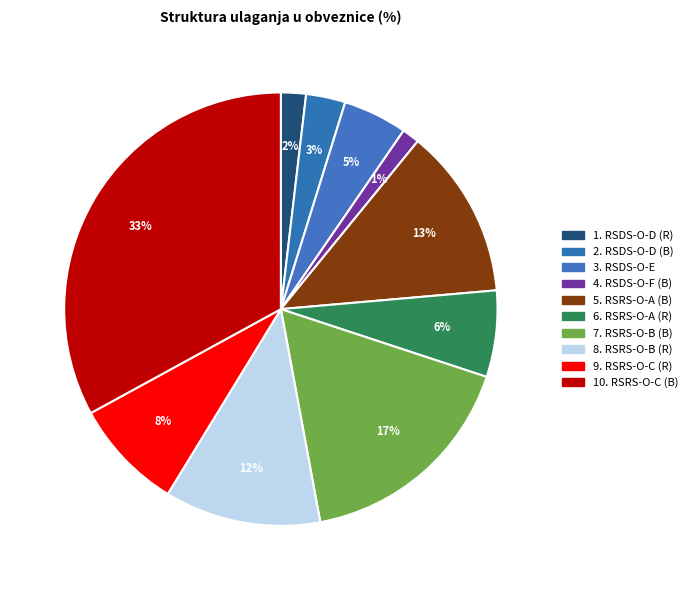

Which category has the biggest portion of the pie?

RSRS-O-C (B)